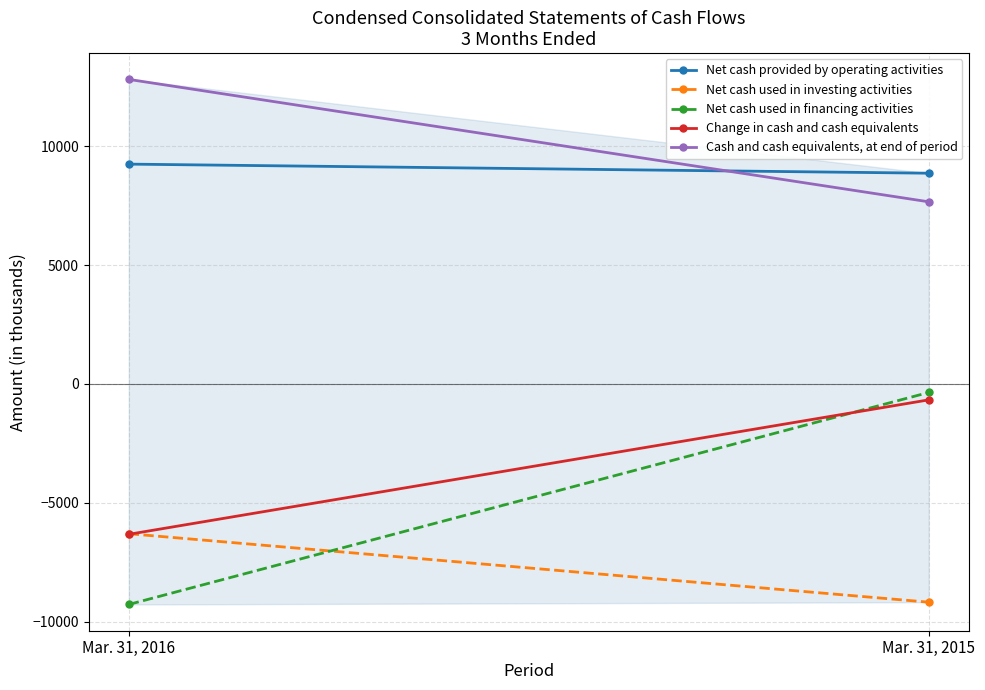

List the series in order of their peak value, lowest first.

Net cash used in investing activities, Change in cash and cash equivalents, Net cash used in financing activities, Net cash provided by operating activities, Cash and cash equivalents, at end of period